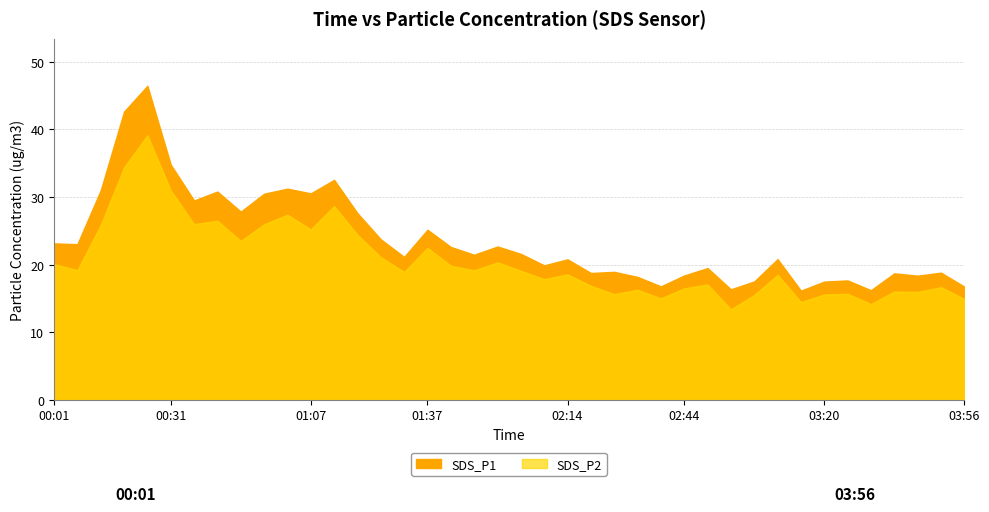

Does the chart have visible grid lines?

Yes